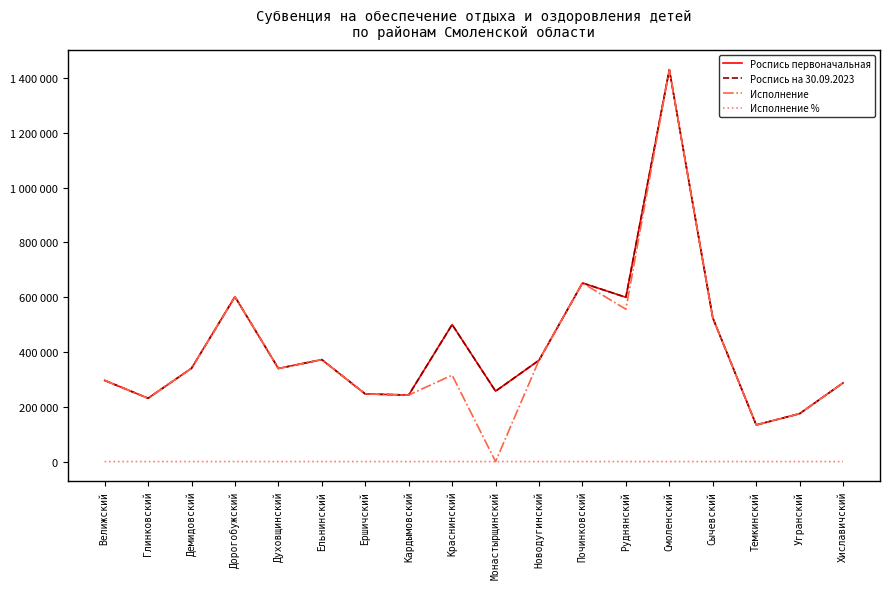

True or false: Исполнение % and Исполнение cross at least once.

False